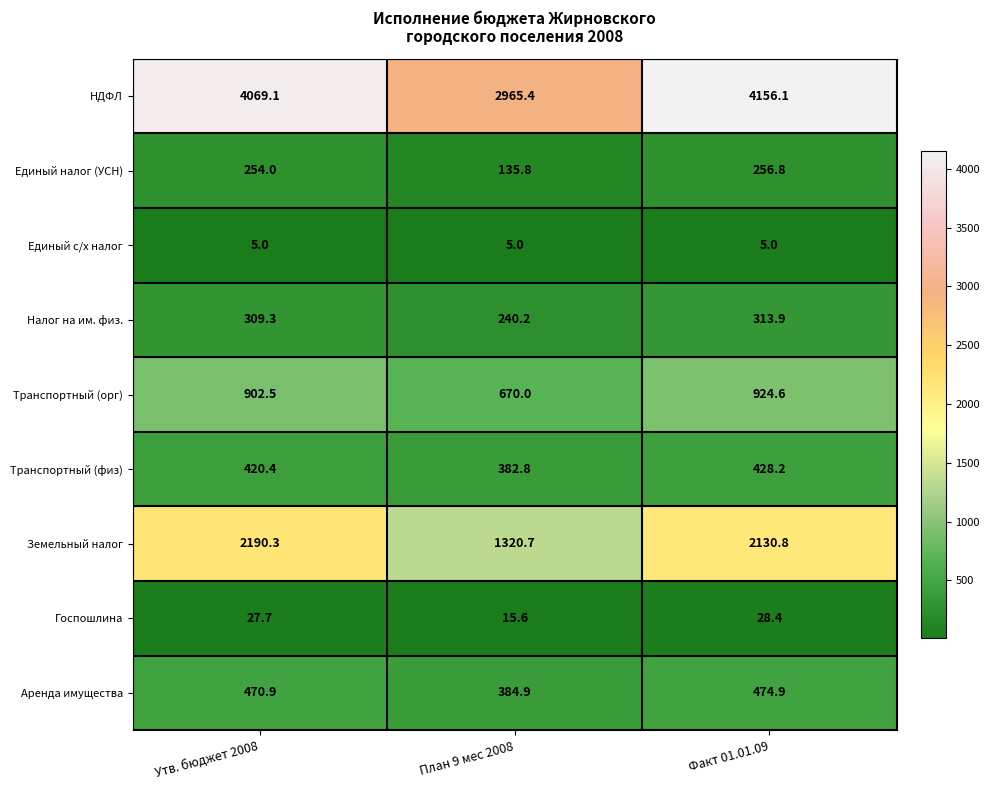

The value of Единый с/х налог at Факт 01.01.09 is 5.0. True or false?

True